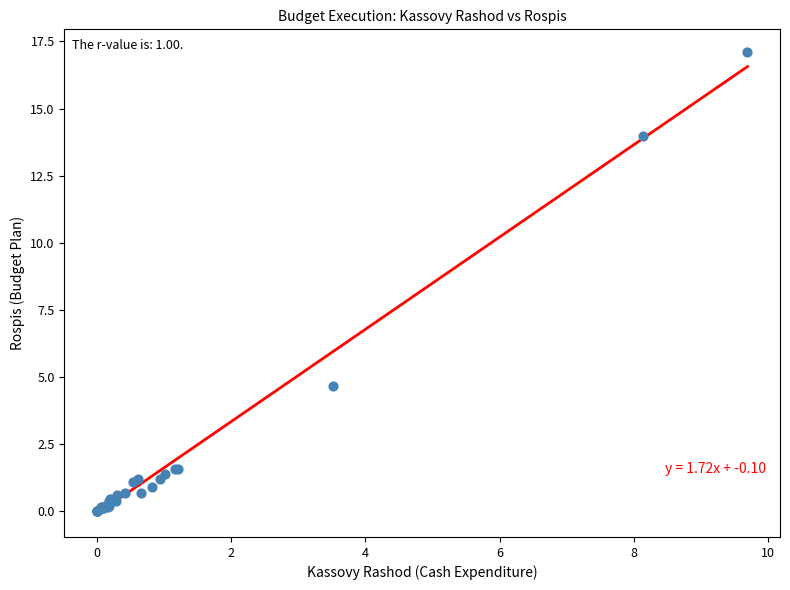

What Y value in the scatter plot is closest to 8?

4.7